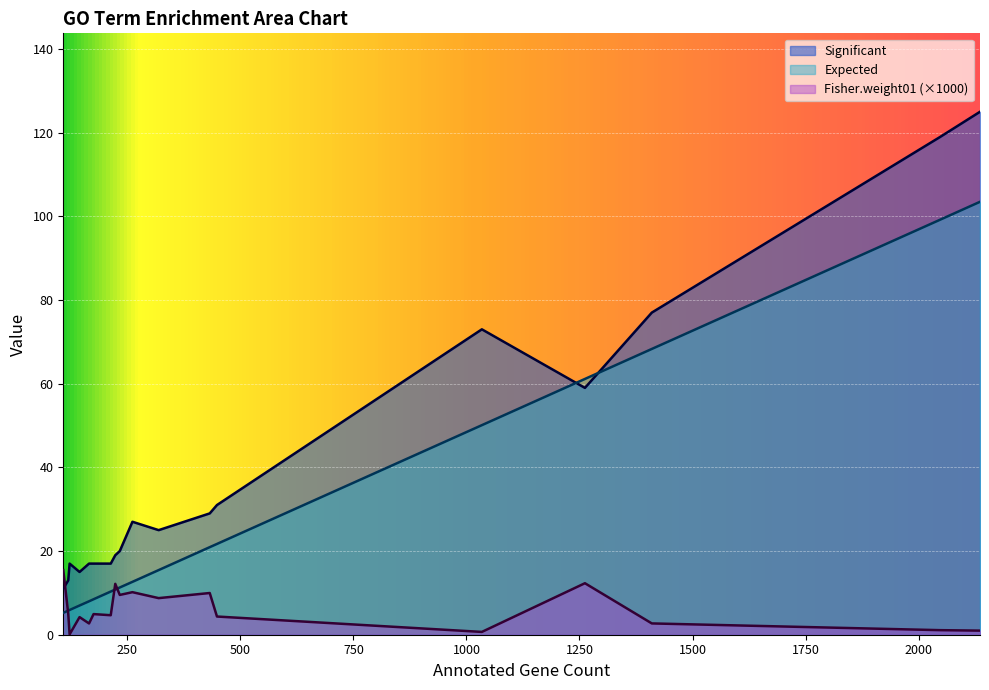

True or false: Fisher.weight01 (×1000) and Significant cross at least once.

True